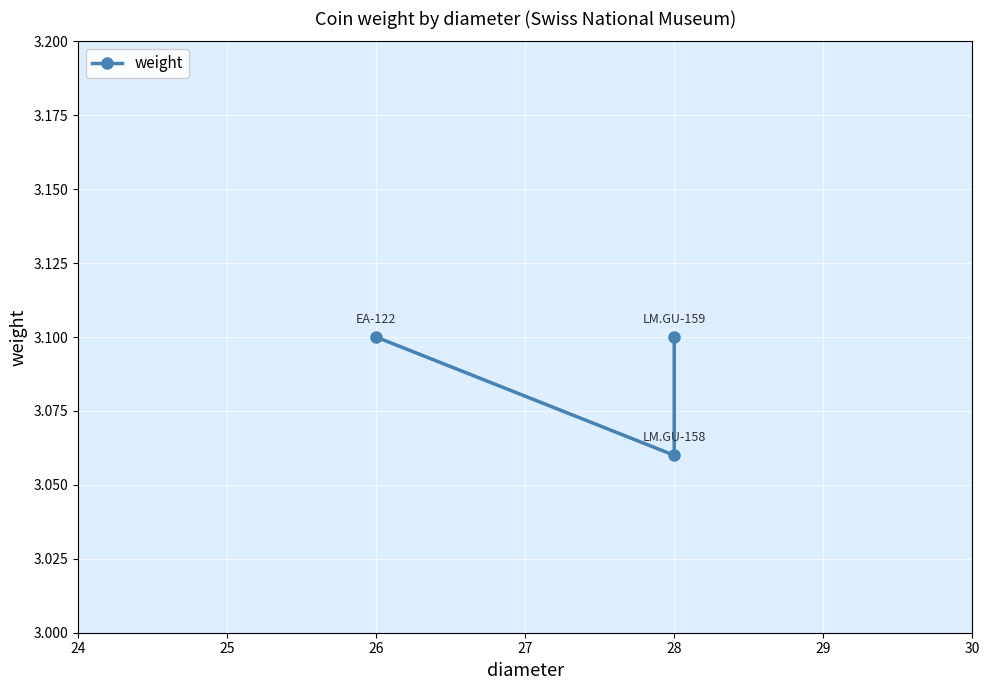

The chart shows a value of 3.1 at 28. True or false?

True